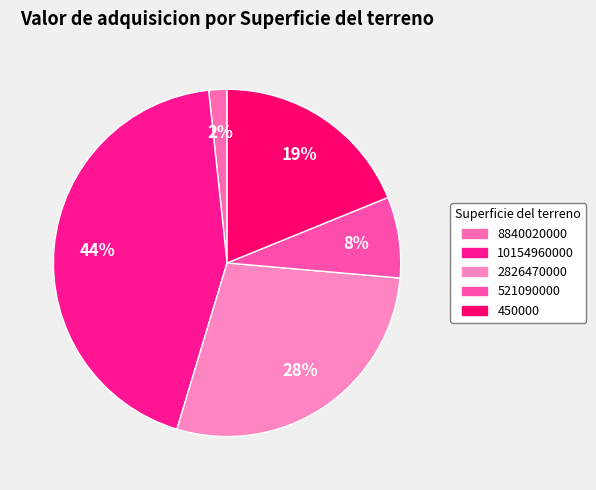

What is the change in value from 2826470000 to 450000?

-500000